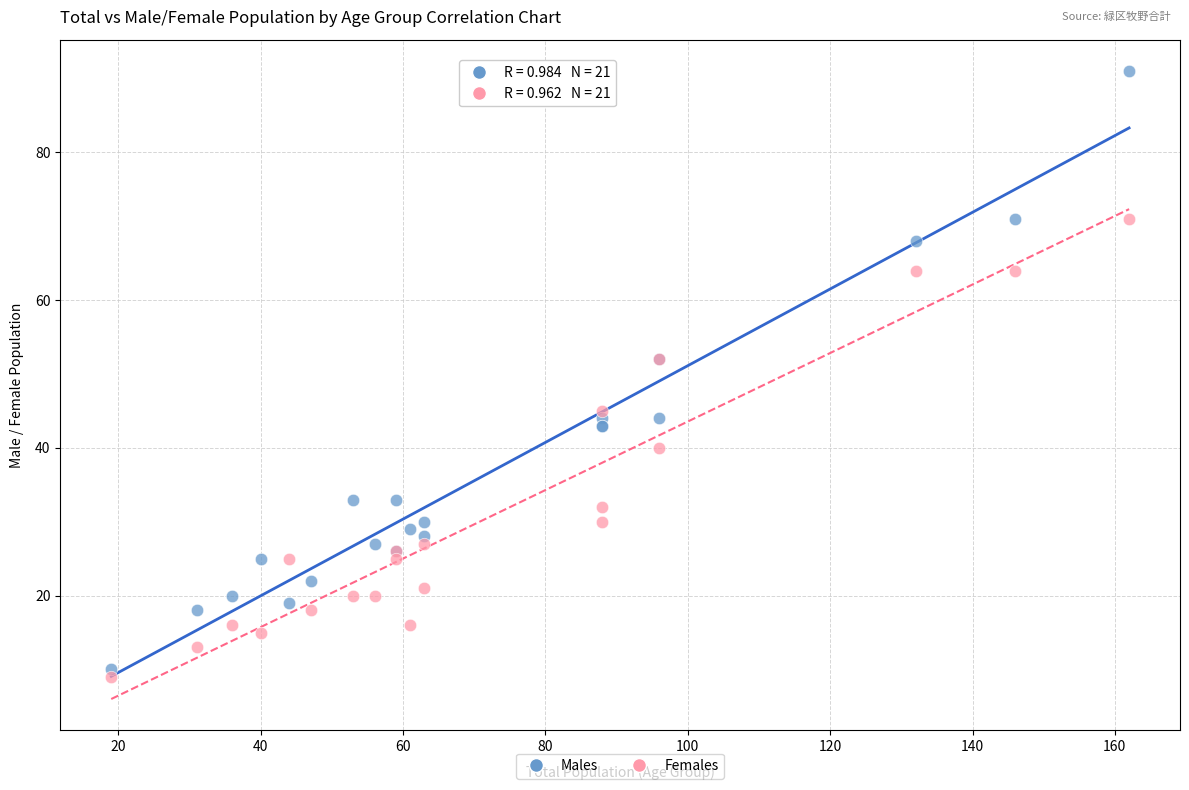

What are all the series names shown in the legend?

Males, Females